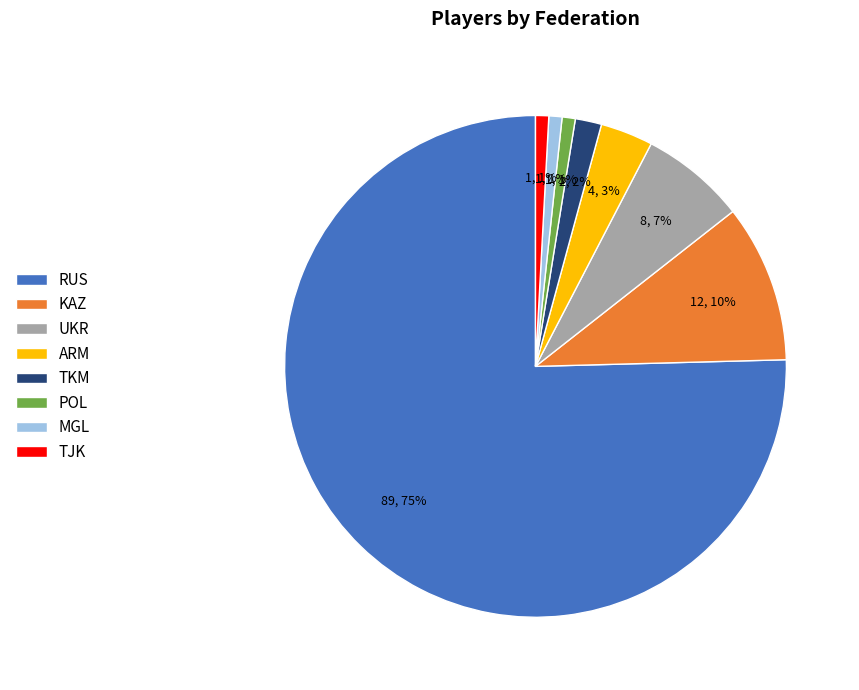

Approximately how many times larger is the value at TJK compared to TKM?

0.5